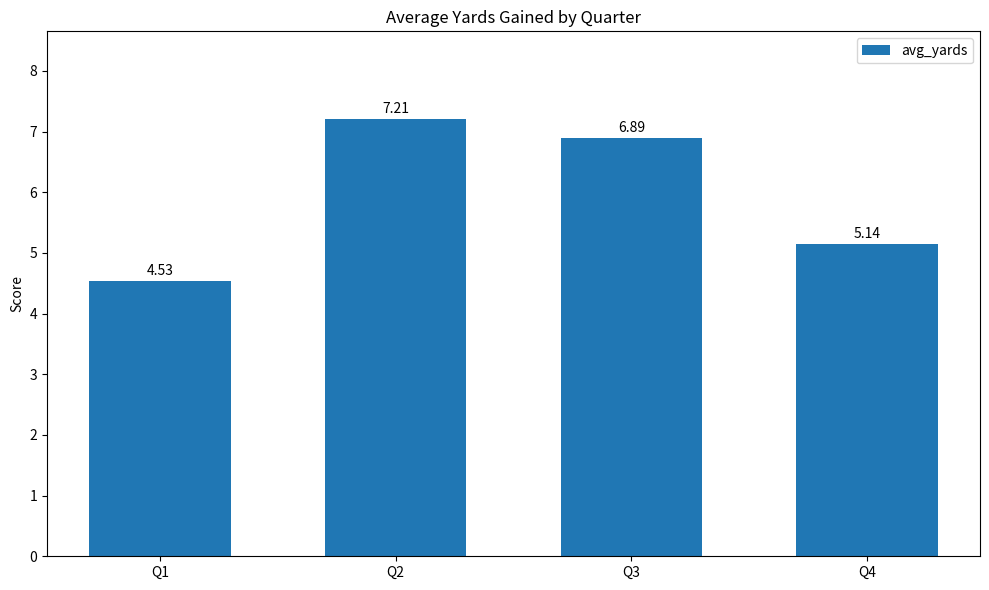

What is the difference between the maximum and second lowest values?

2.1